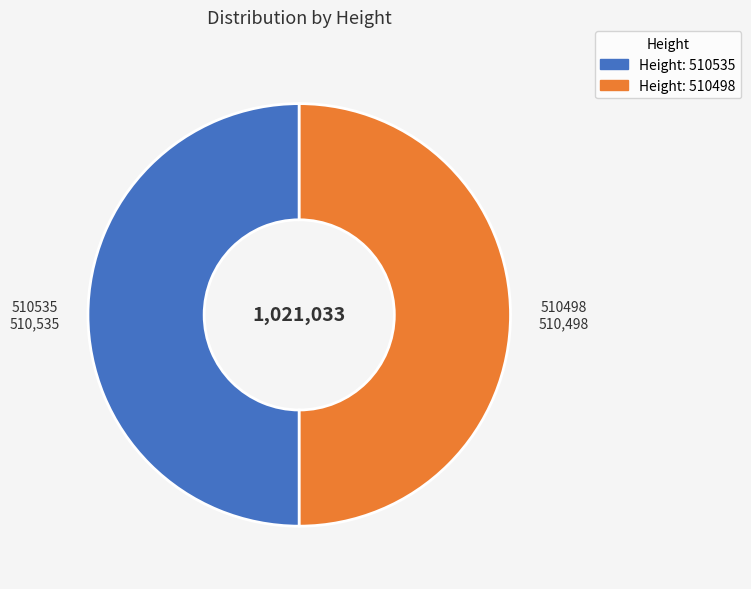

Approximately how many times larger is the value at 510498 compared to 510535?

1.0